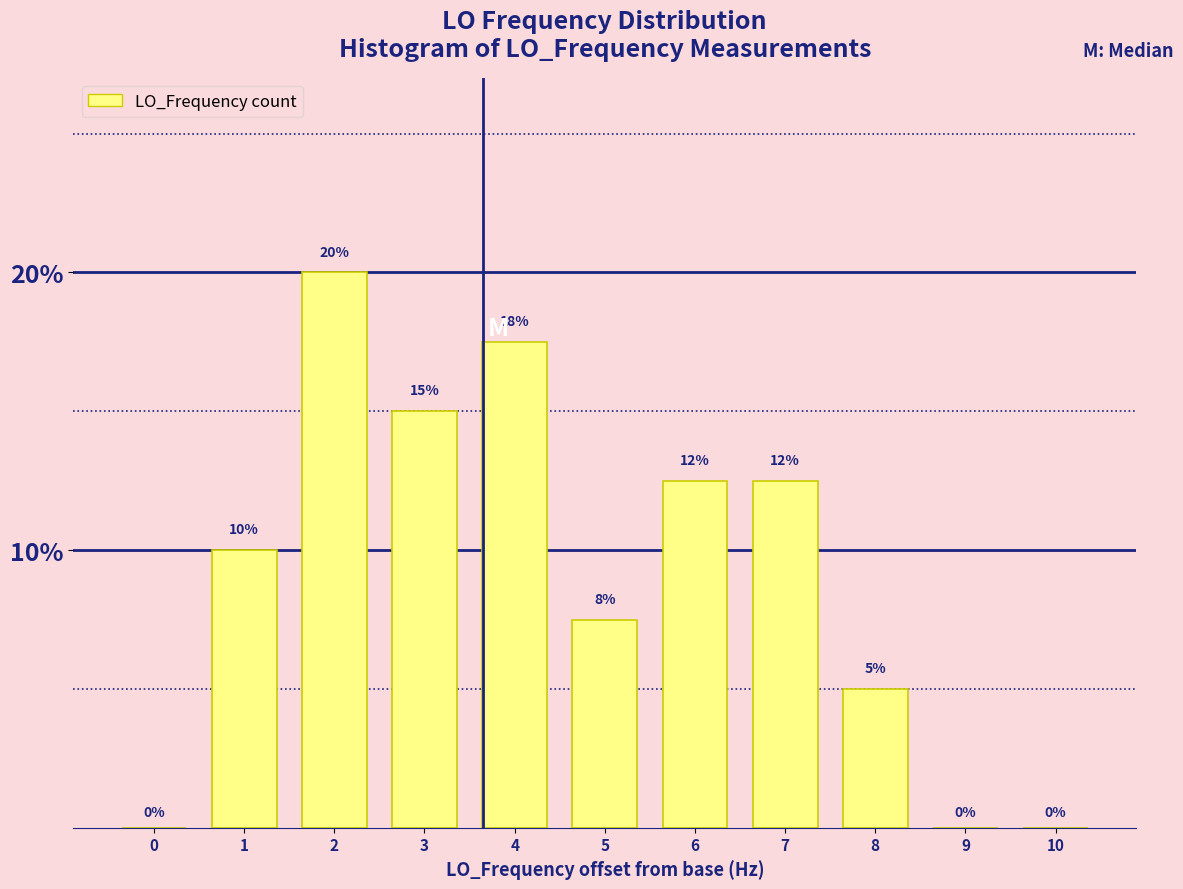

The chart shows a value of 8.7 at 3. True or false?

False